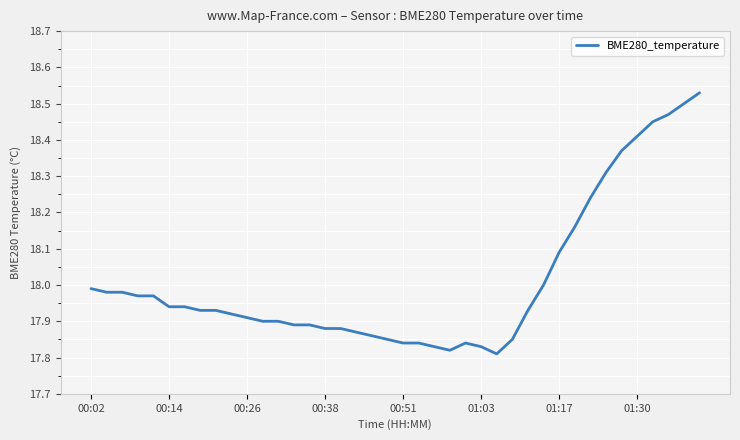

What is the difference between the maximum and minimum values?

0.7